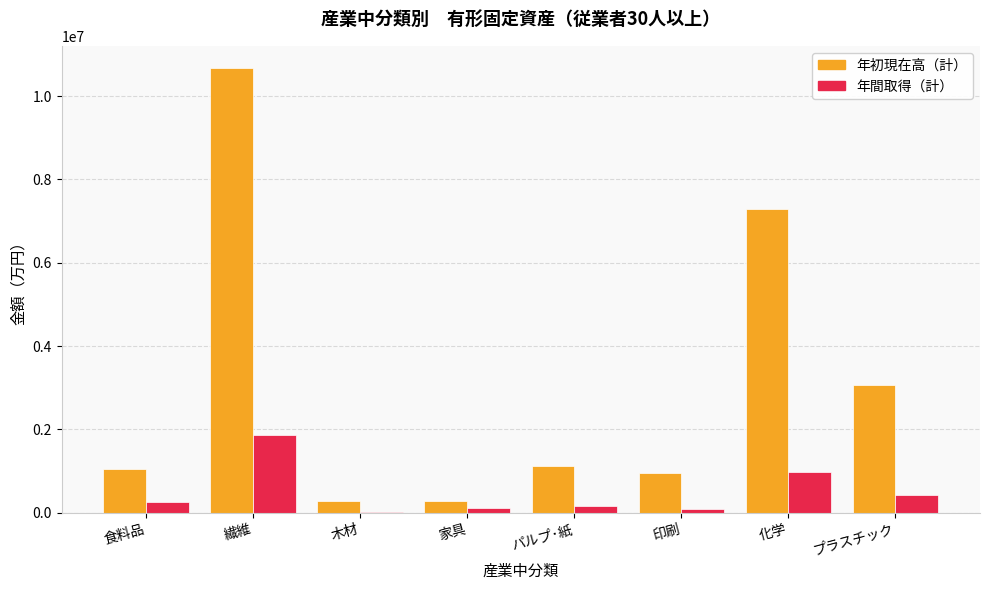

Where is 年初現在高（計） nearest to the value 5471232?

化学